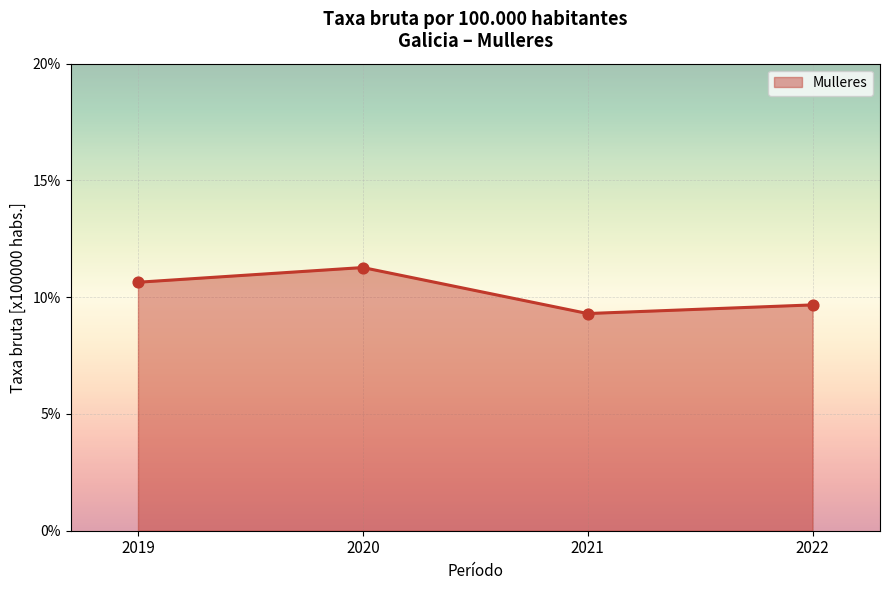

What is the ratio of the value at 2021 to the value at 2022?

1.0